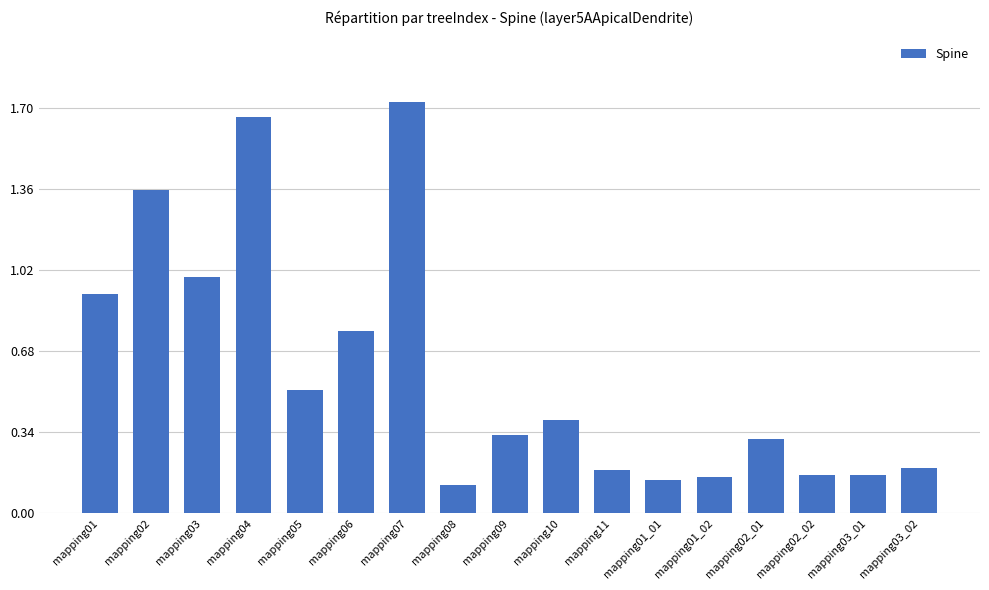

Is it true that the value at mapping01 is 0.9?

True